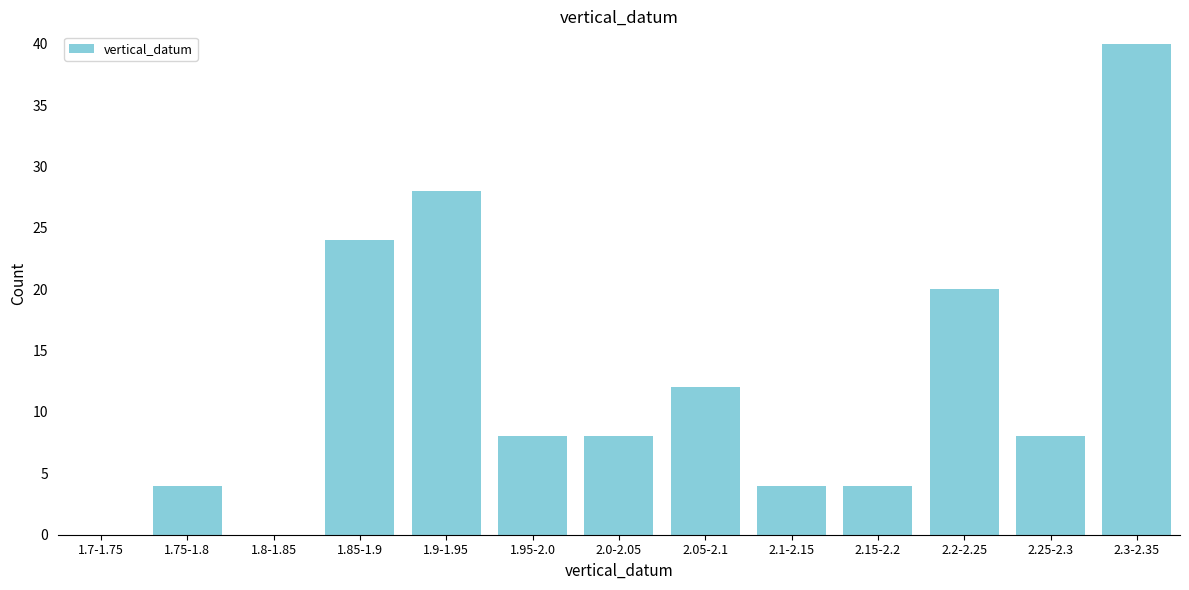

Reading left to right, extract all data points from this chart.

1.7-1.75=0	1.75-1.8=4	1.8-1.85=0	1.85-1.9=24	1.9-1.95=28	1.95-2.0=8	2.0-2.05=8	2.05-2.1=12	2.1-2.15=4	2.15-2.2=4	2.2-2.25=20	2.25-2.3=8	2.3-2.35=40